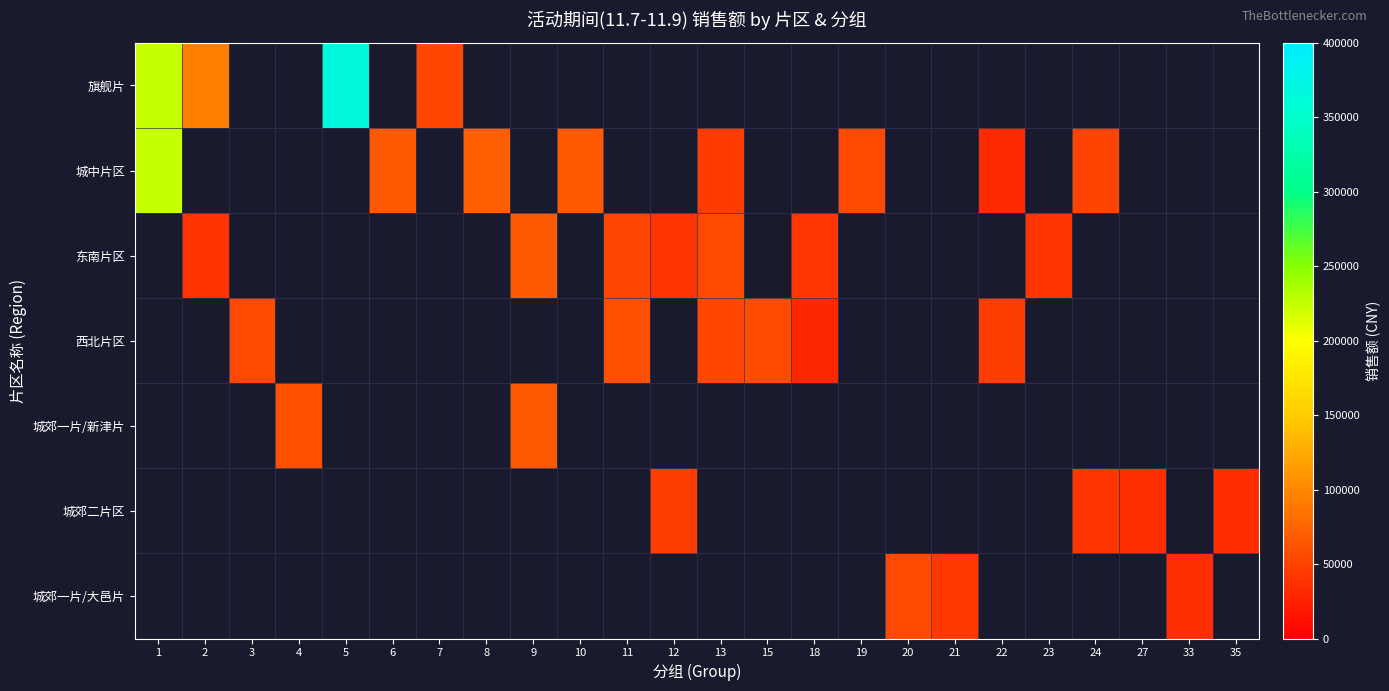

How many data points does each series have?

24